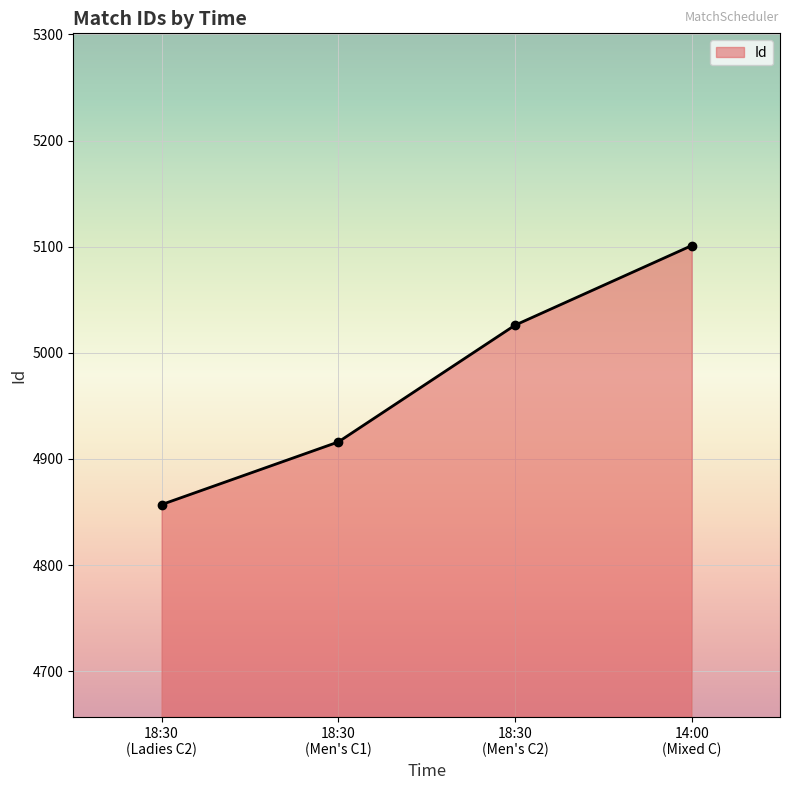

What is the smallest value displayed?

4857